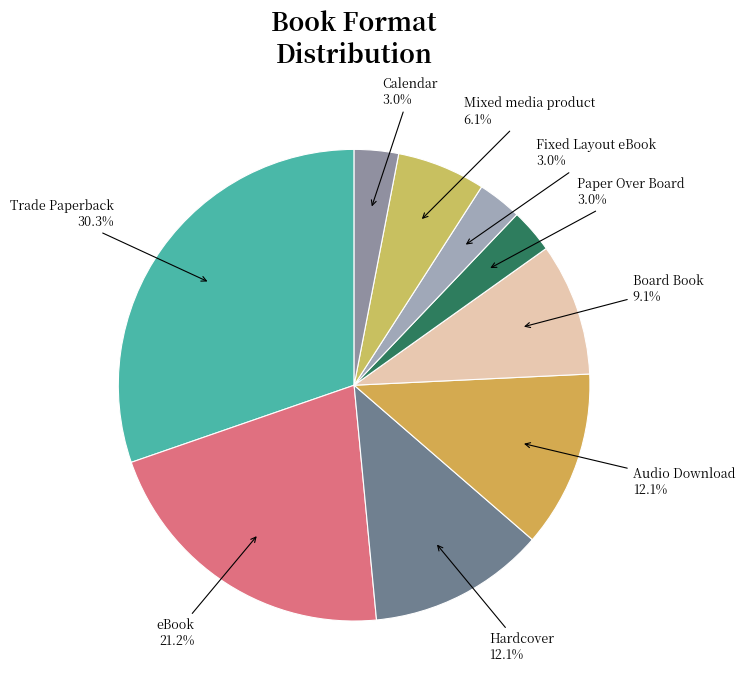

Which category has the biggest portion of the pie?

Trade Paperback